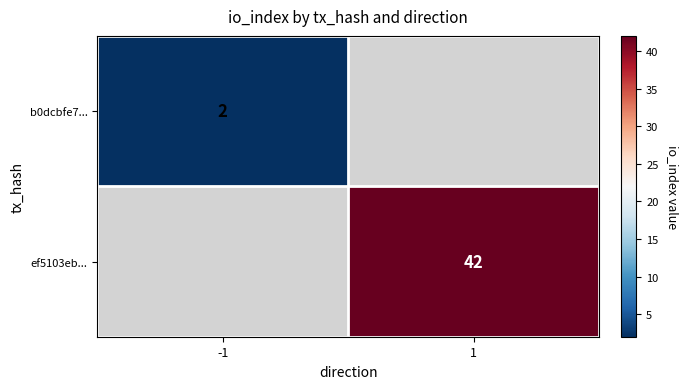

True or false: b0dcbfe7... has a value of 2 at -1.

True